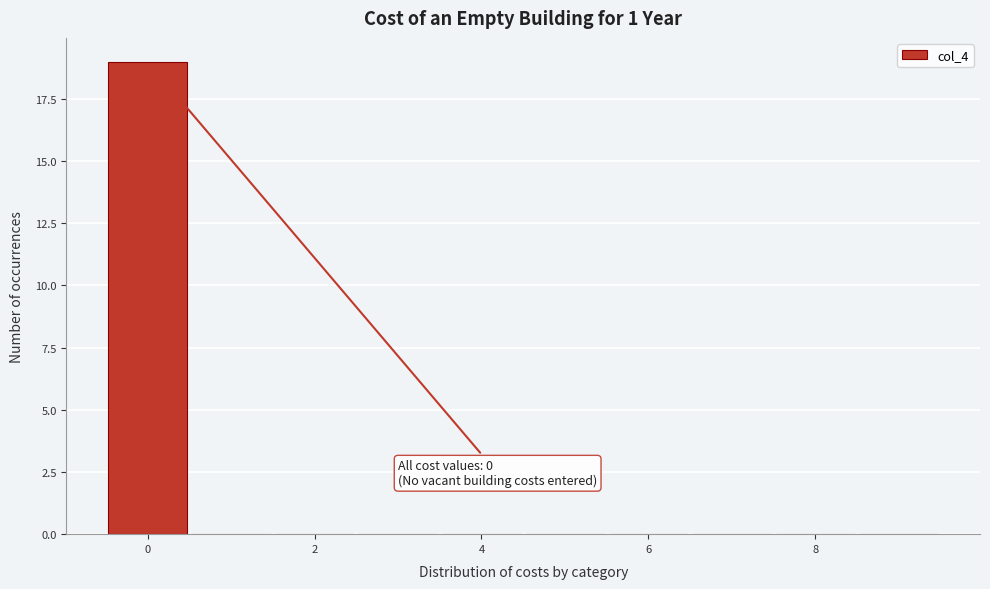

Over which range of the x-axis is the bar tallest?

-0.5 to 0.5